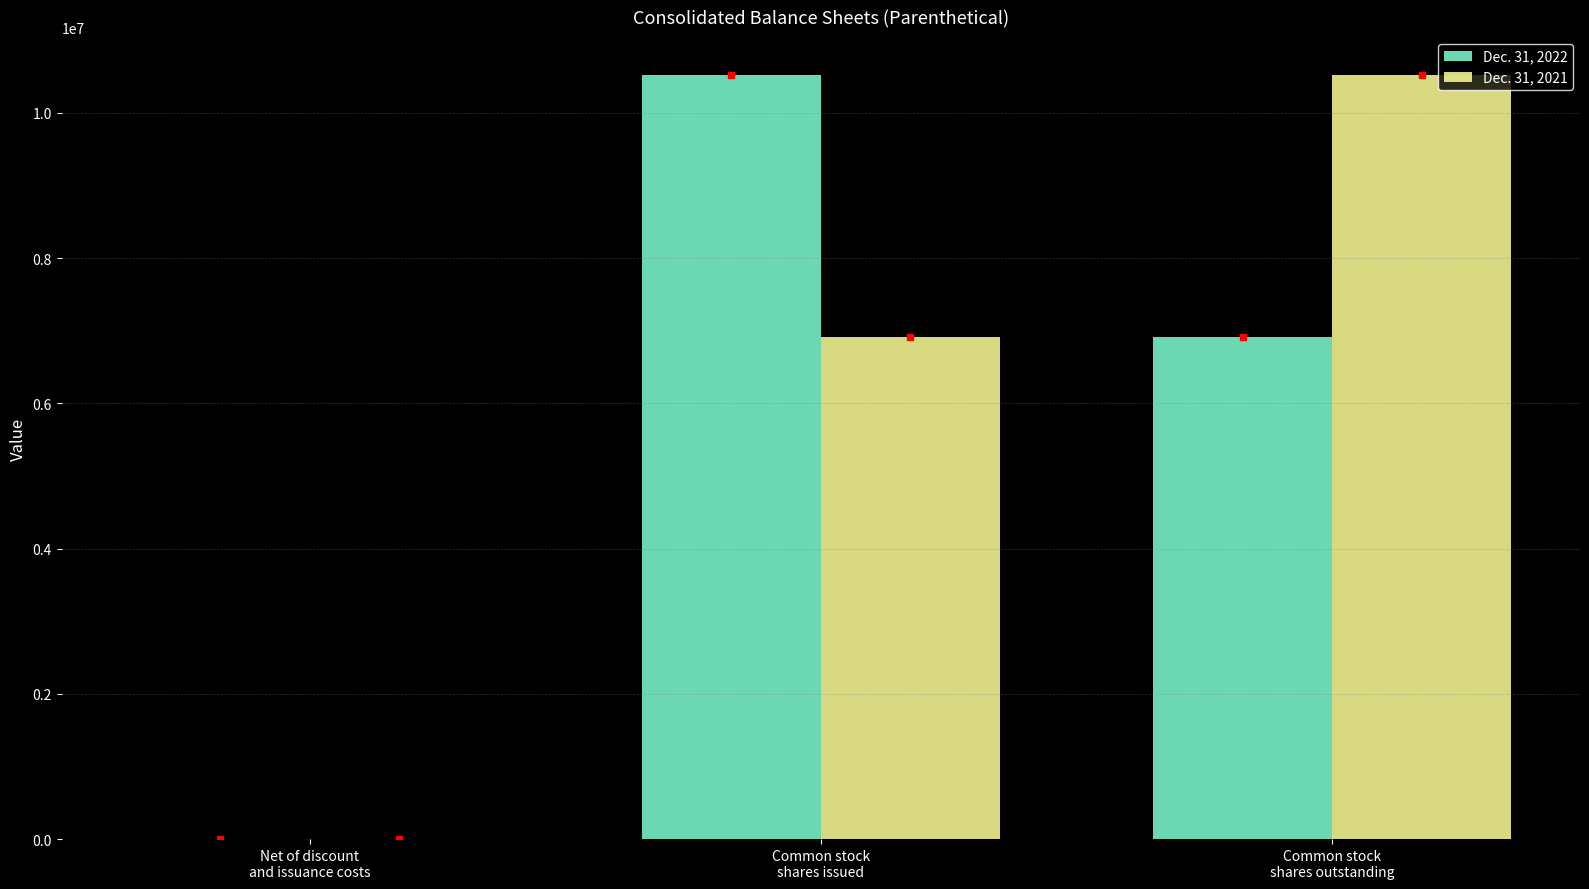

What are all the series names shown in the legend?

Dec. 31, 2022, Dec. 31, 2021